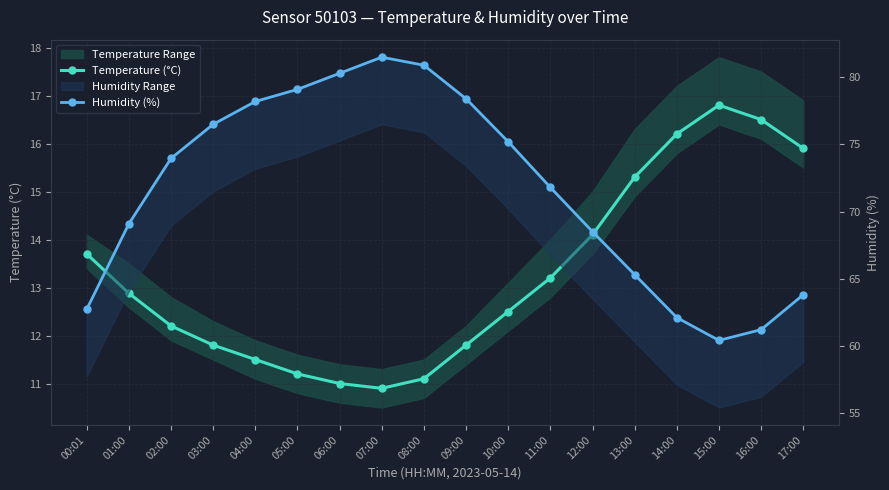

List the series in order of their overall mean, highest first.

Humidity (%), Temperature (°C)